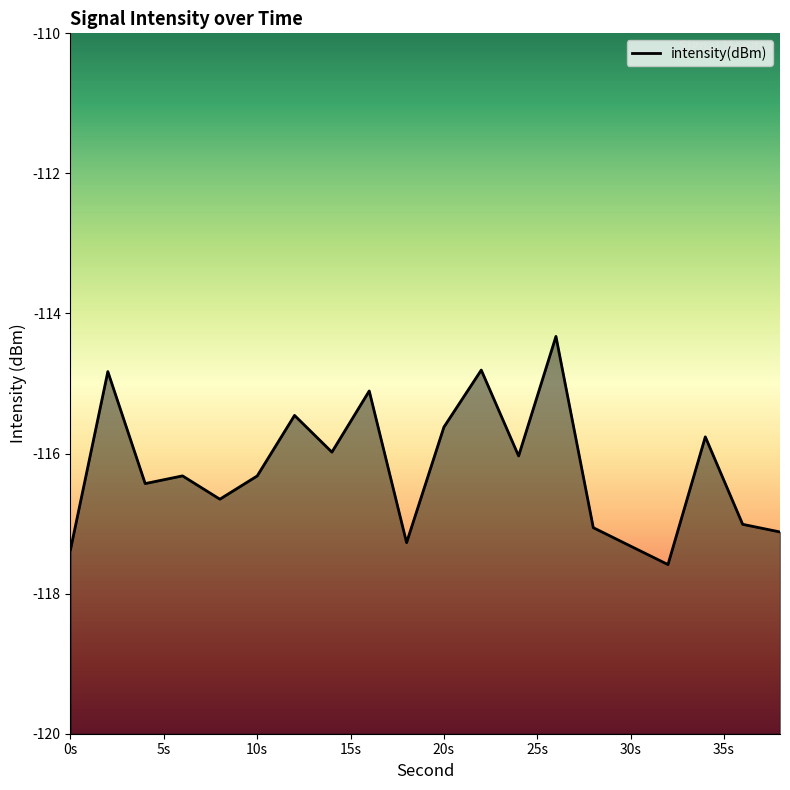

What is the greatest value displayed?

-114.3